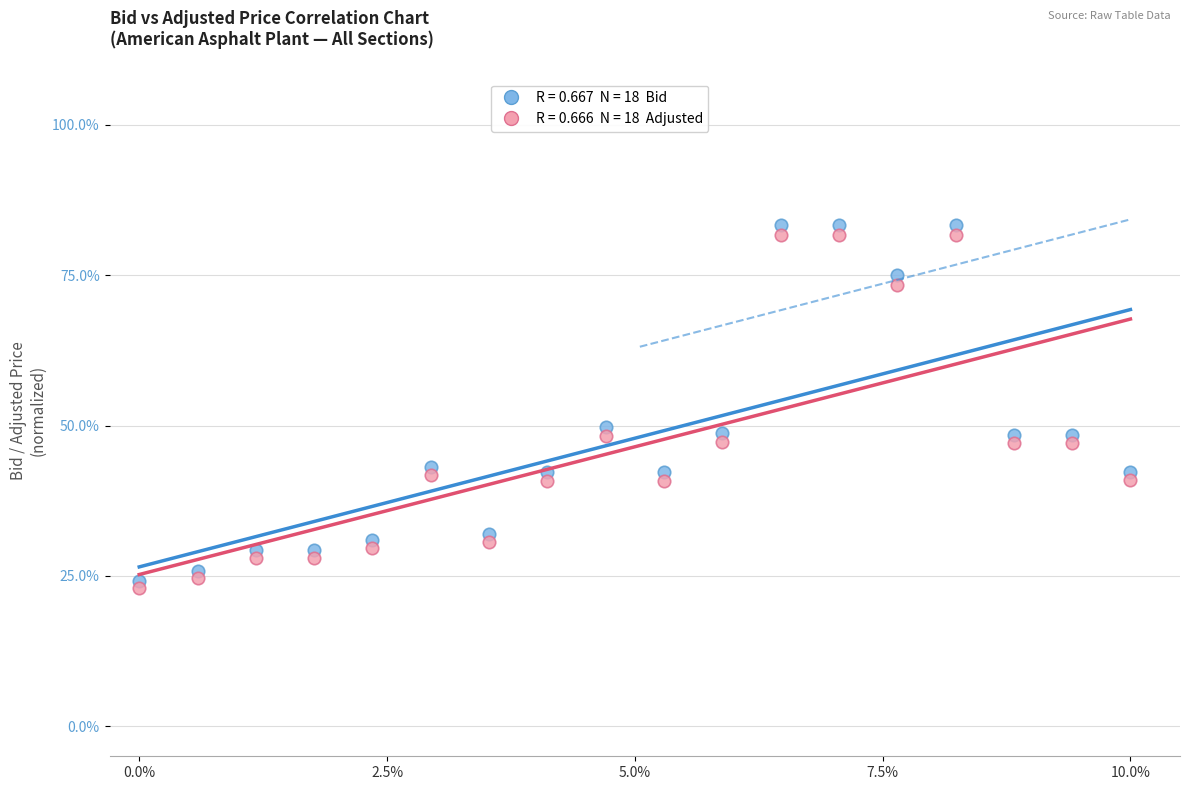

Across all data points, what is the range of Y values (max minus min)?

60.3